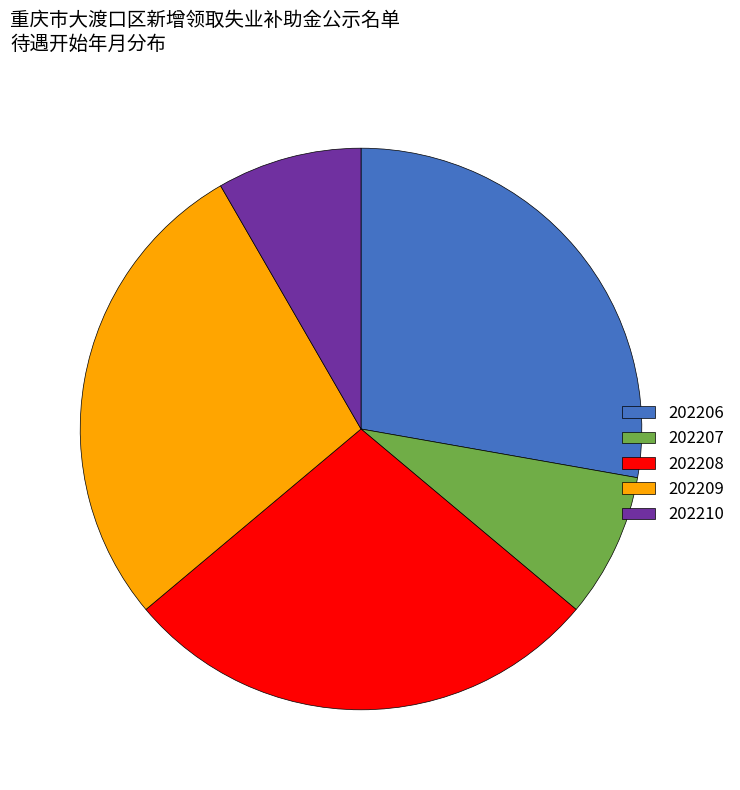

Combined, do 202206 and 202210 account for over 50%?

No